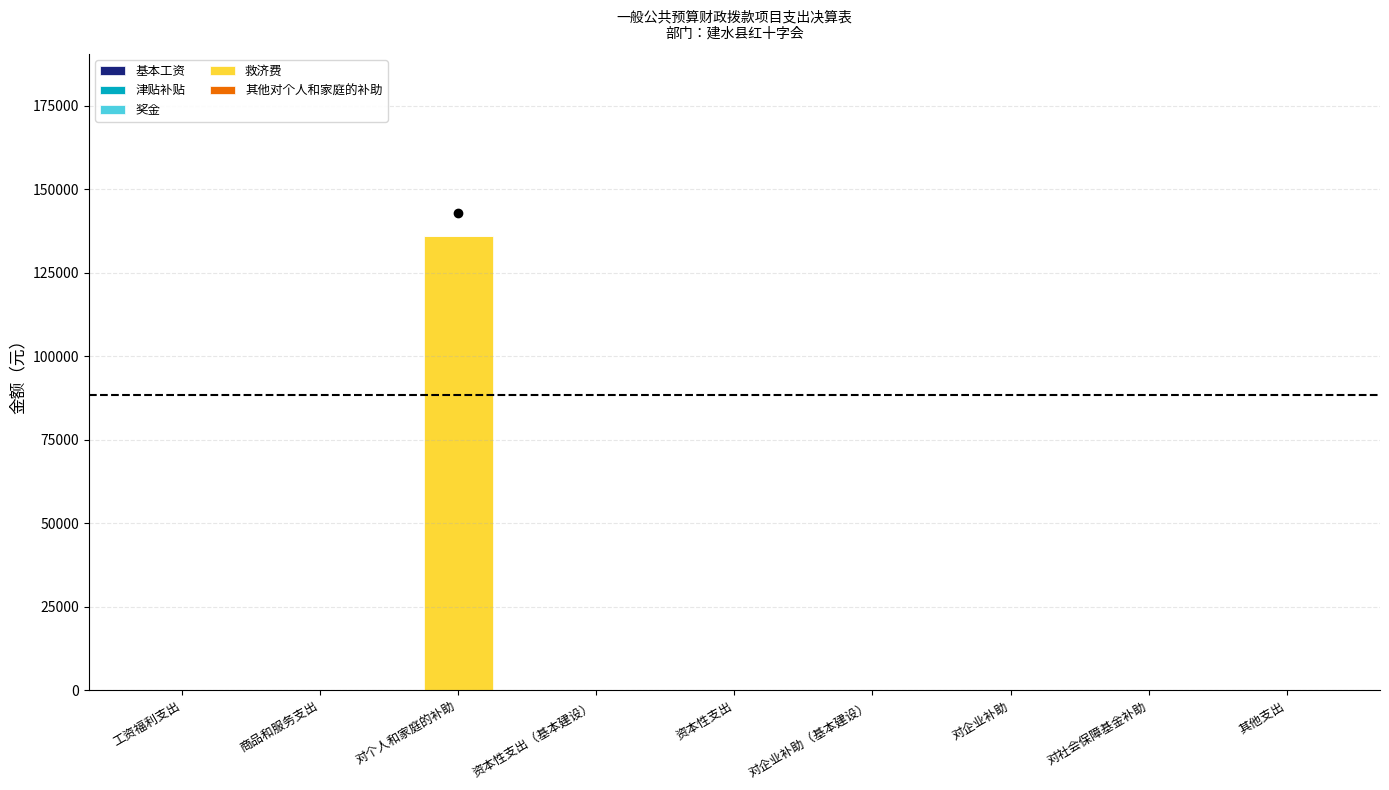

What is the change in value from 对个人和家庭的补助 to 对社会保障基金补助?

-136150